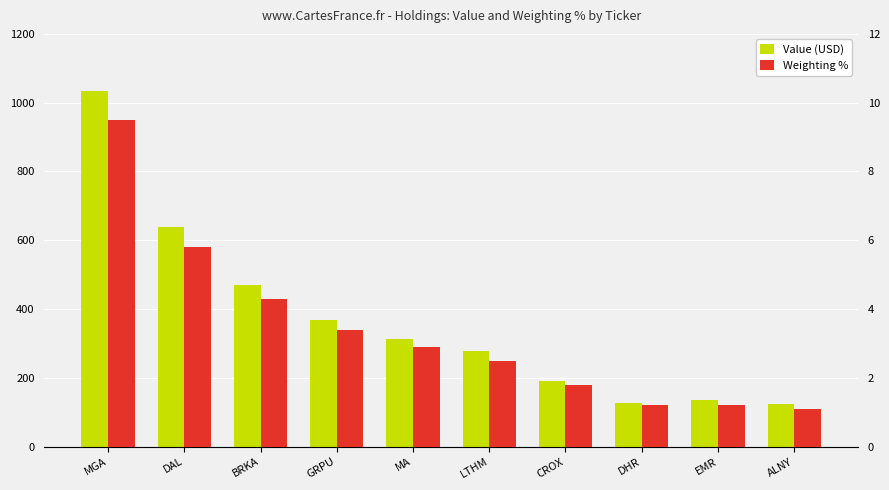

Where is Value (USD) nearest to the value 580?

DAL